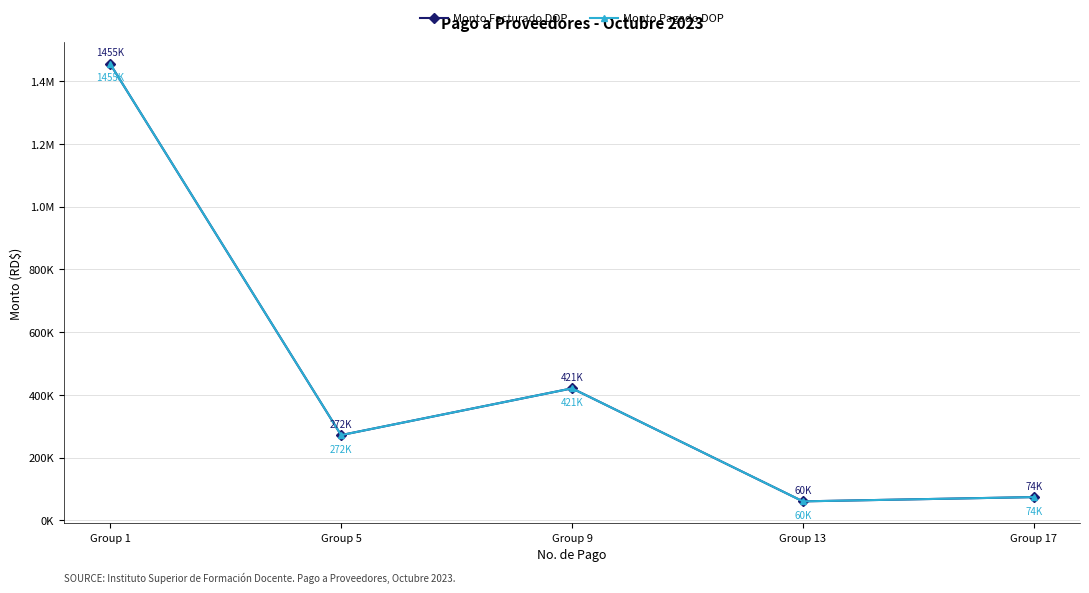

What is the total value across all series at Group 13?

120621.0